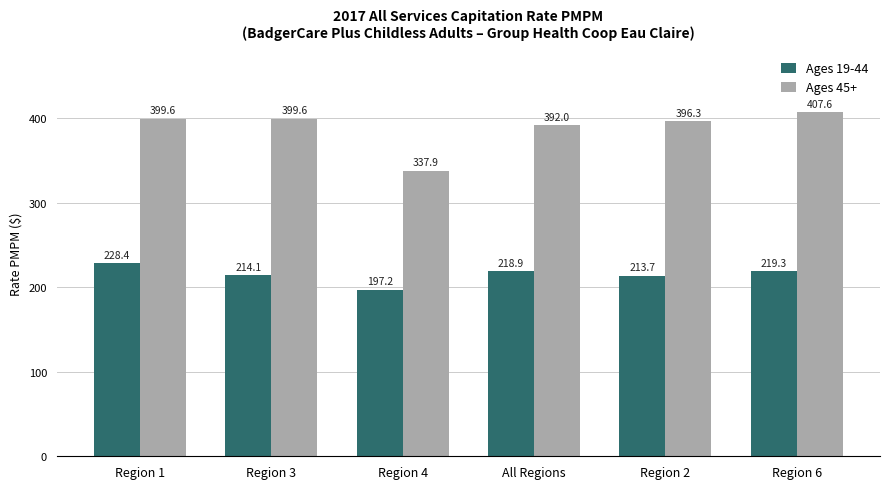

Which series has the largest range (max minus min)?

Ages 45+